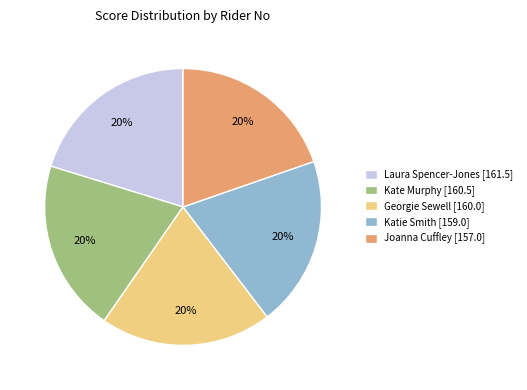

How many segments does this pie chart have?

5